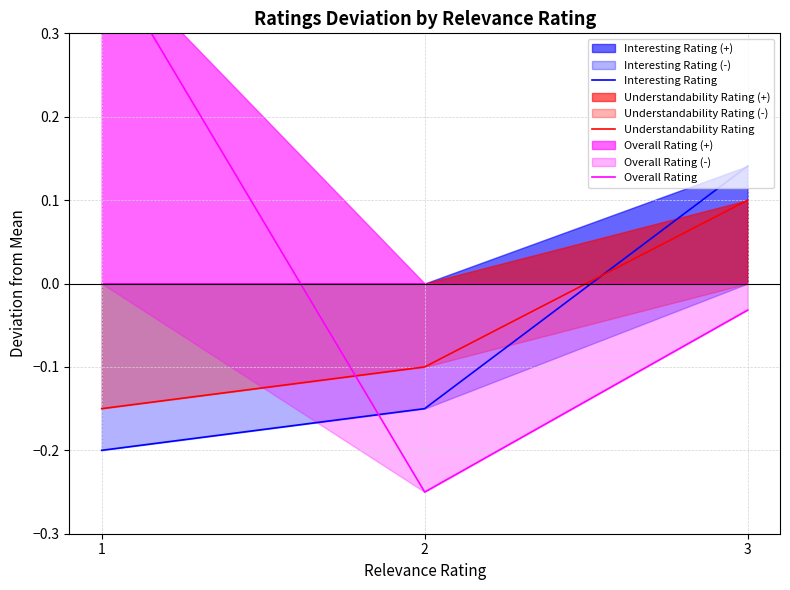

What is the sum of the Understandability Rating values at 2 and 1?

-0.2